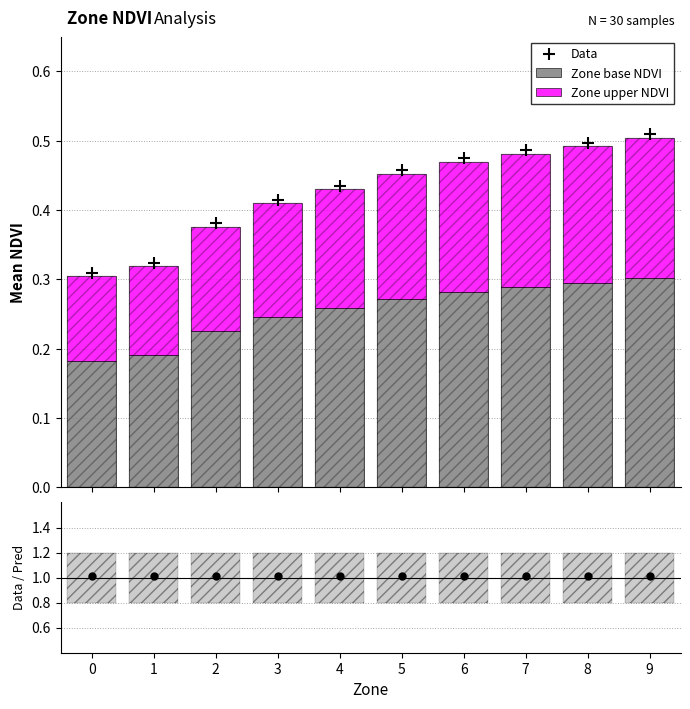

True or false: Data has more than 2 points higher than both neighbors.

False